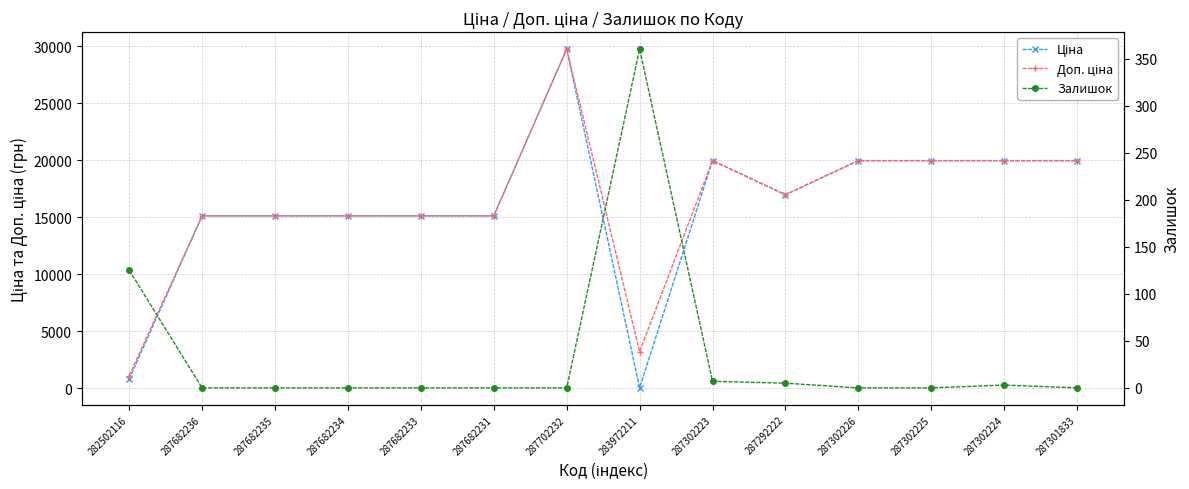

Rank the series by their maximum value, from lowest to highest.

Залишок, Ціна, Доп. ціна